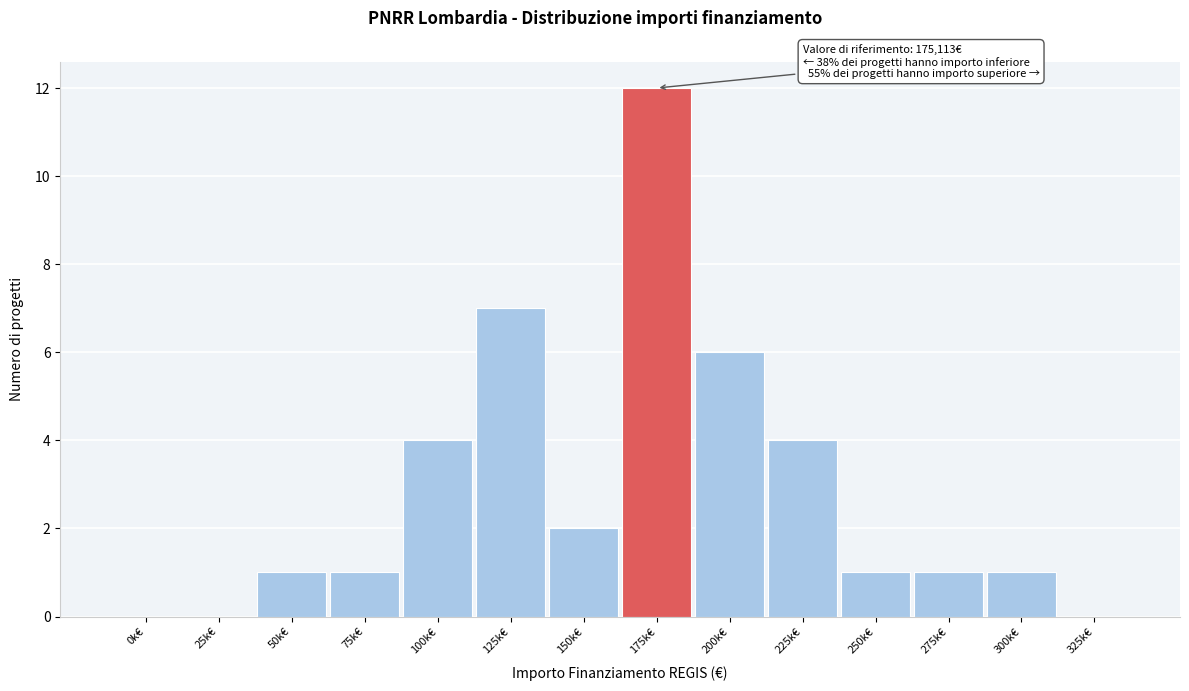

Reading left to right, extract all data points from this chart.

0k€=0	25k€=0	50k€=1	75k€=1	100k€=4	125k€=7	150k€=2	175k€=12	200k€=6	225k€=4	250k€=1	275k€=1	300k€=1	325k€=0